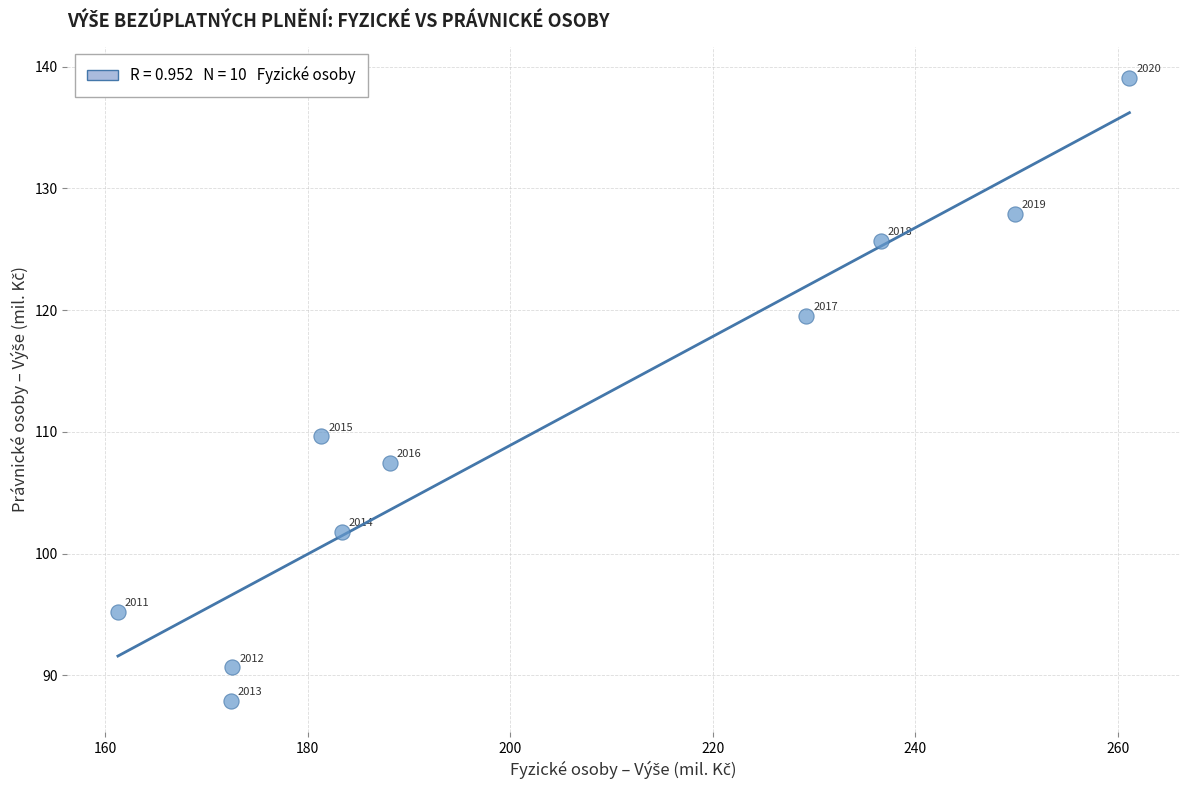

What Y value in the scatter plot is closest to 113?

109.6